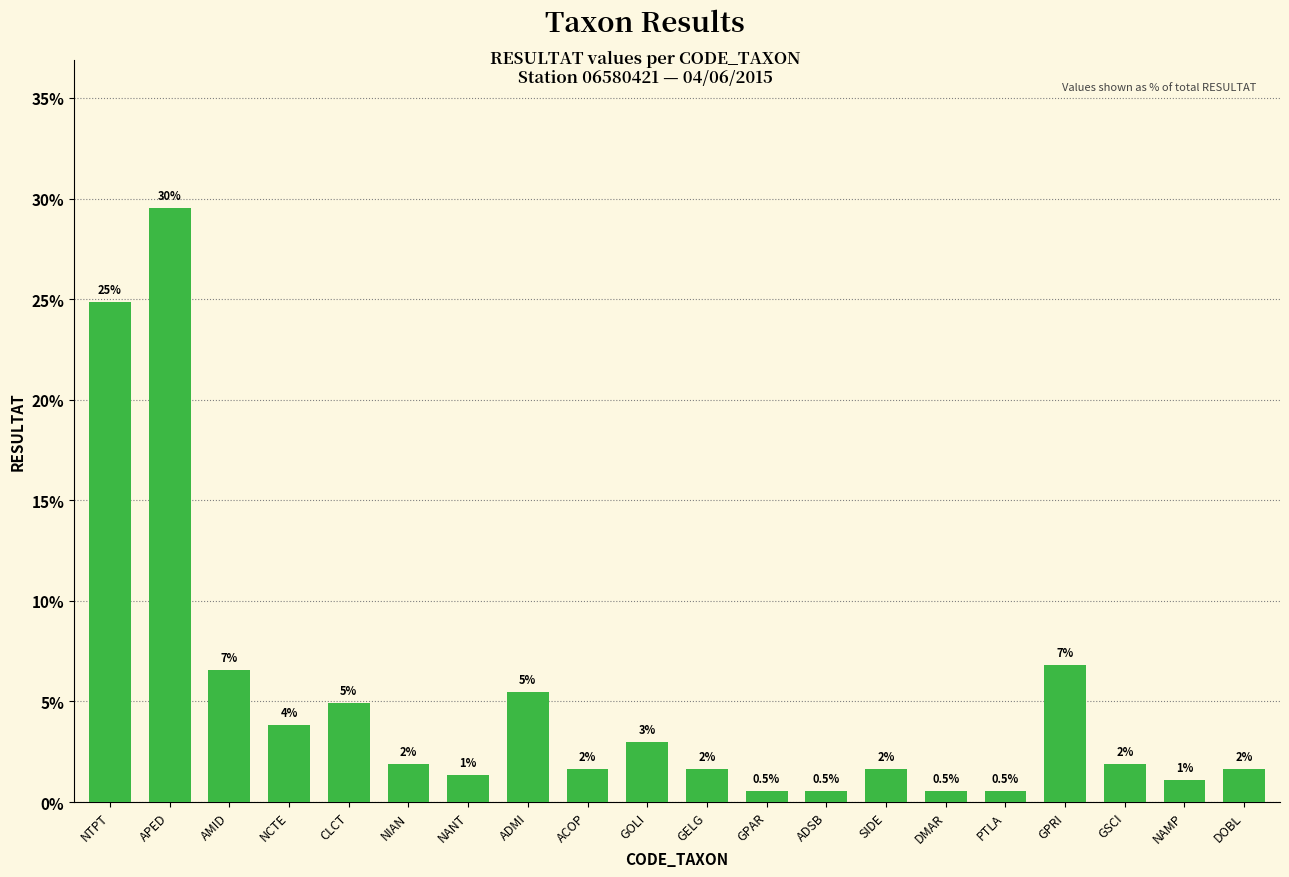

Does the chart contain any negative values?

No